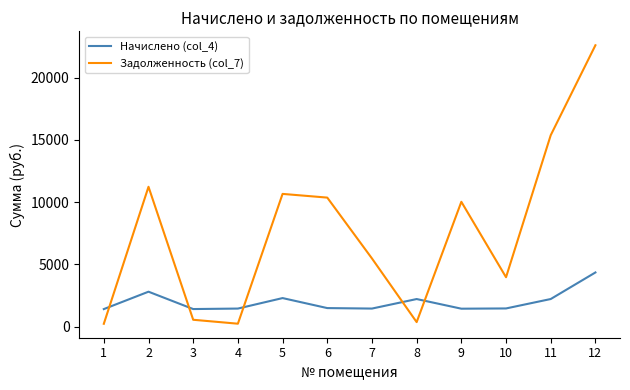

Does the chart have visible grid lines?

No